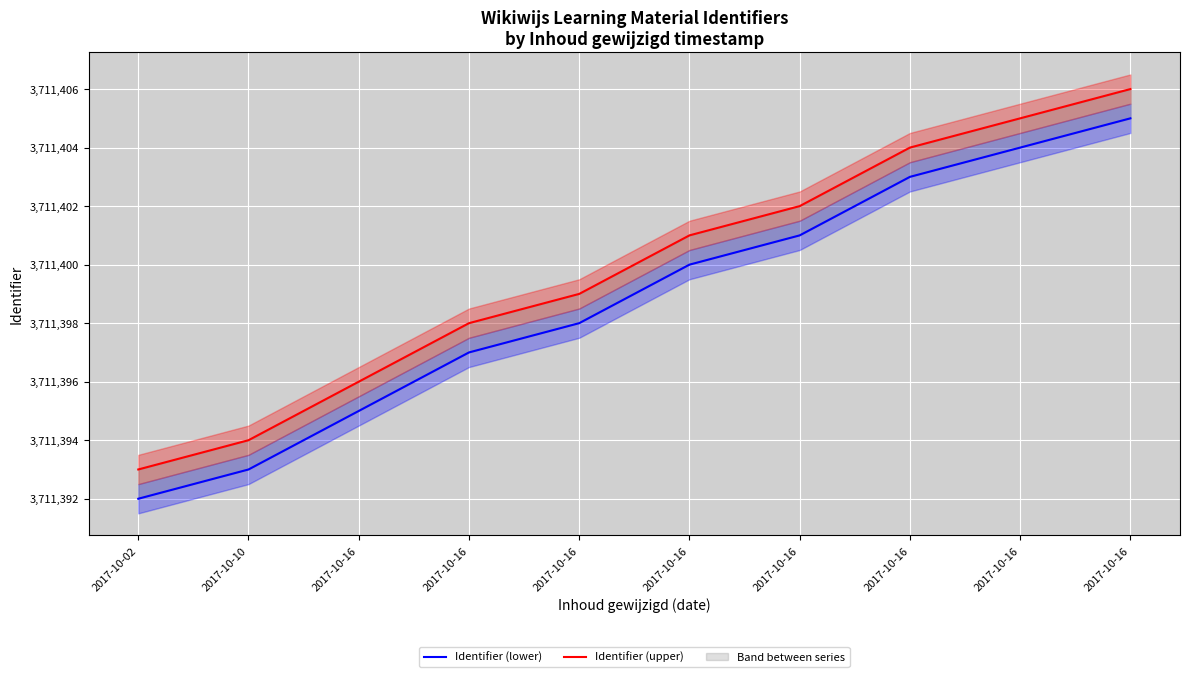

What is the average value of the Identifier (upper) series?

3711400